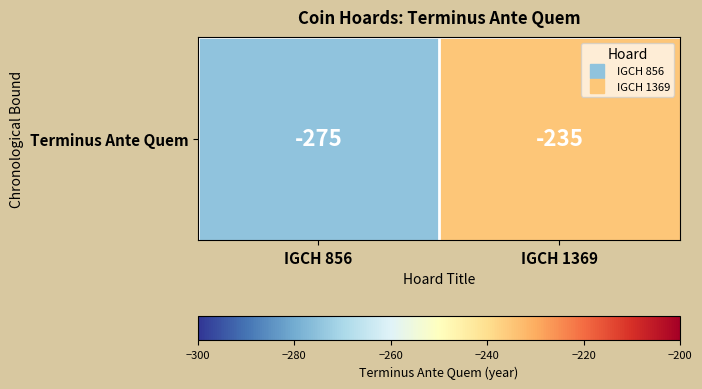

Rank the categories by value from highest to lowest.

IGCH 1369, IGCH 856